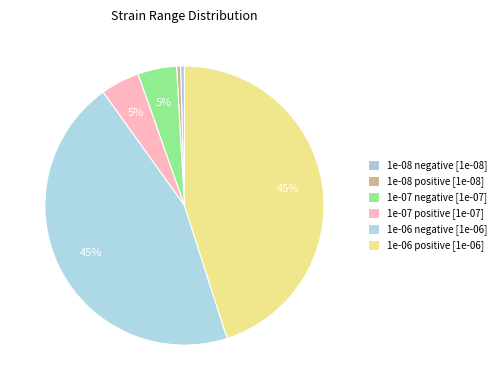

True or false: 1e-07 negative accounts for 5% of the total.

True